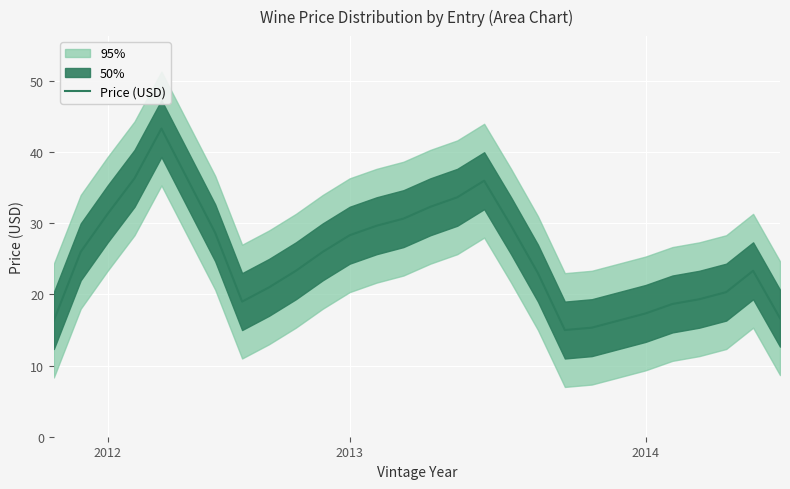

What is the label of the 9th point from the right?

19